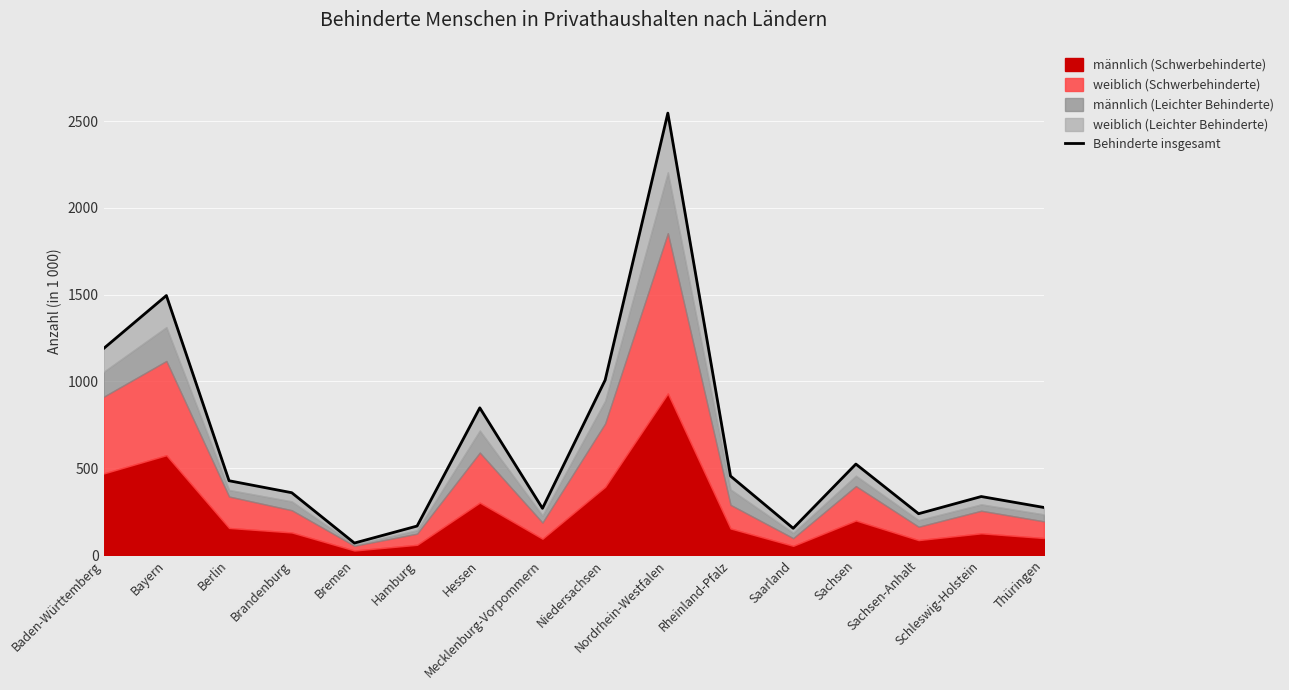

The chart shows a value of 274 at Thüringen. True or false?

True